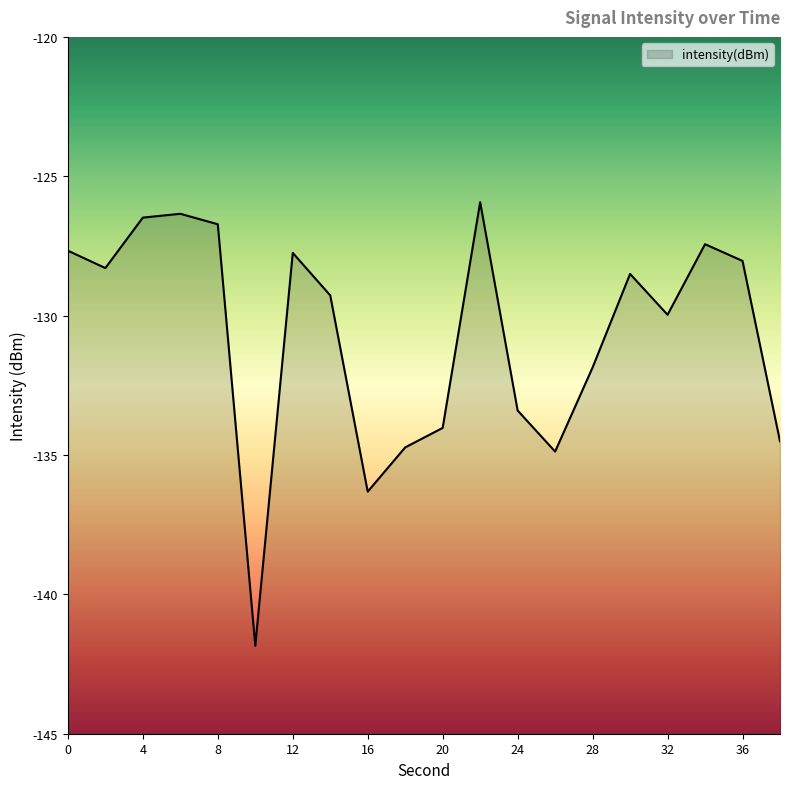

Where is the data nearest to the value -133?

24